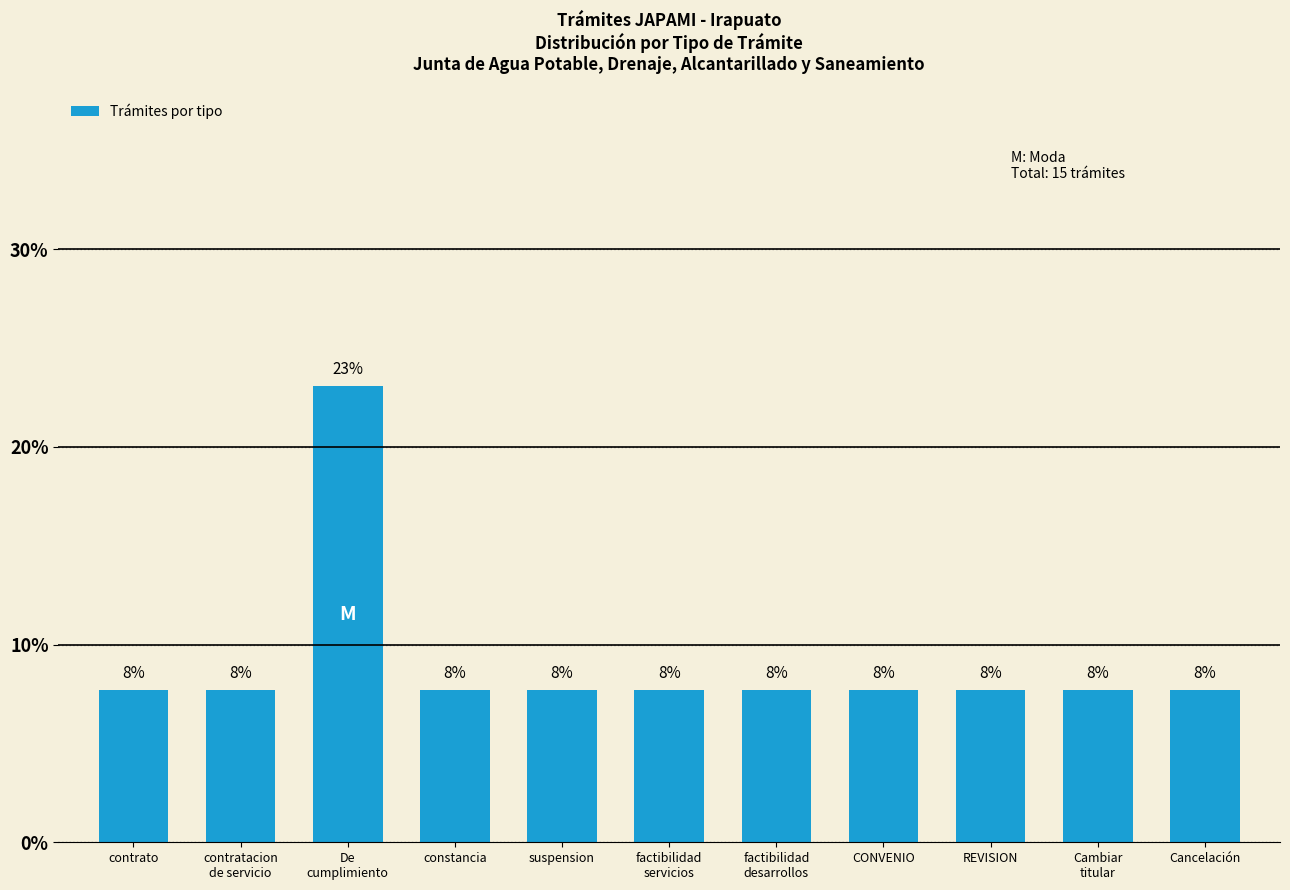

Where is the data nearest to the value 15?

contrato